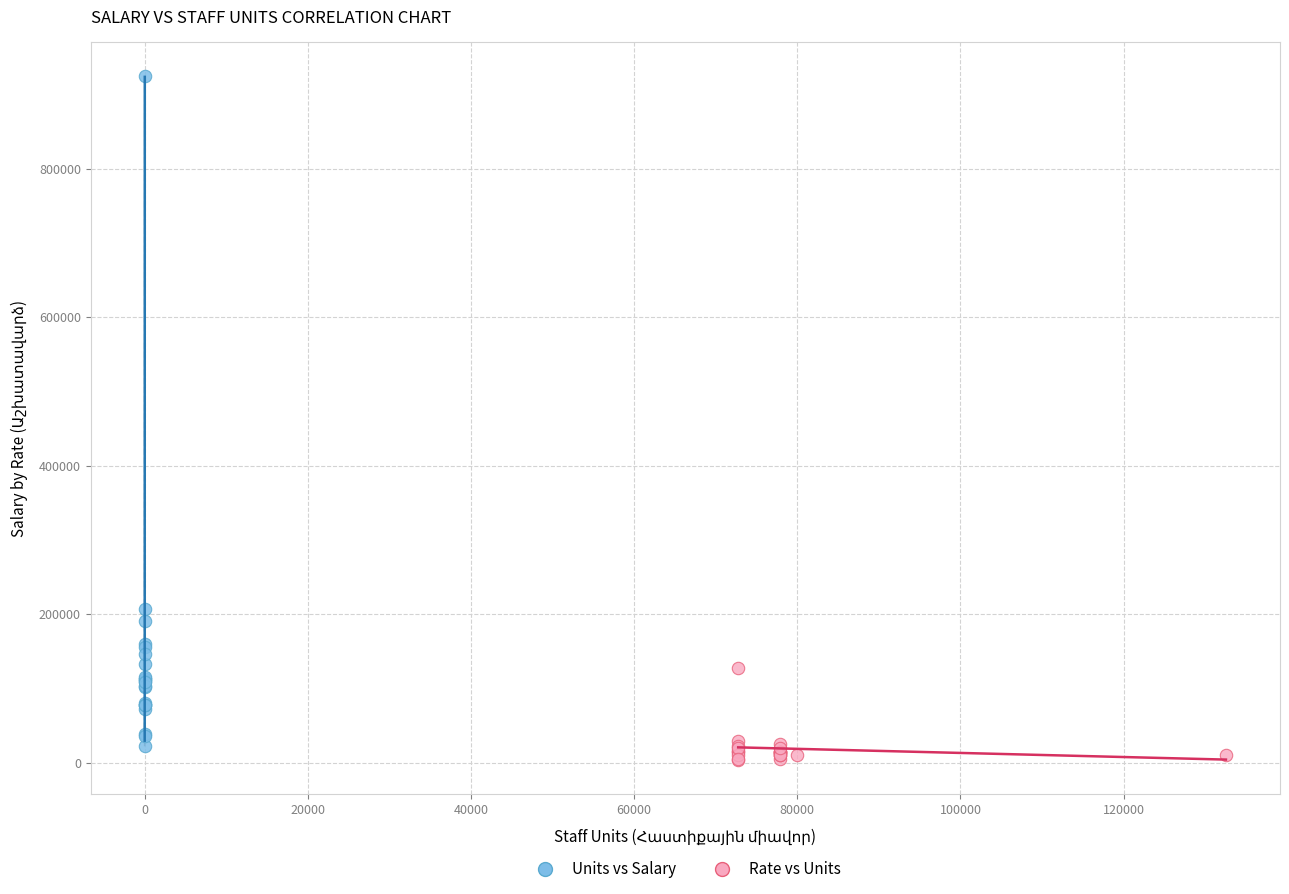

Which series reaches the maximum Y coordinate?

Units vs Salary